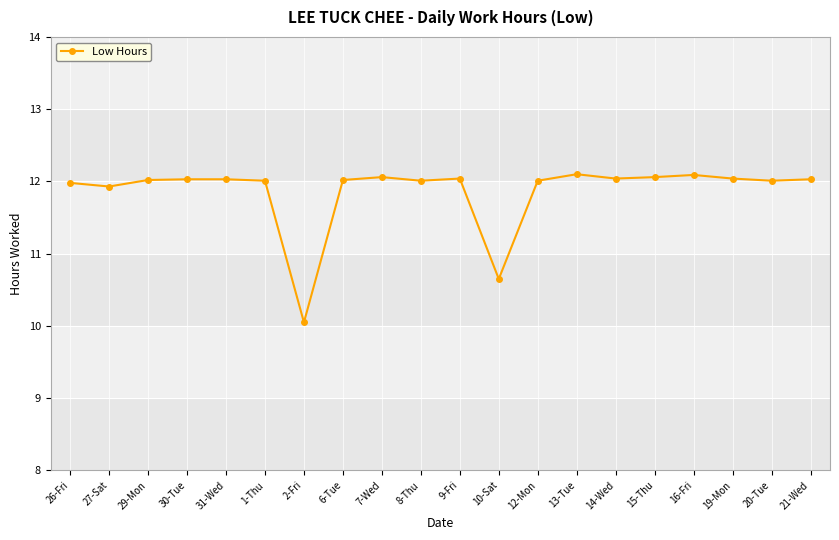

What is the minimum value shown in the chart?

10.1